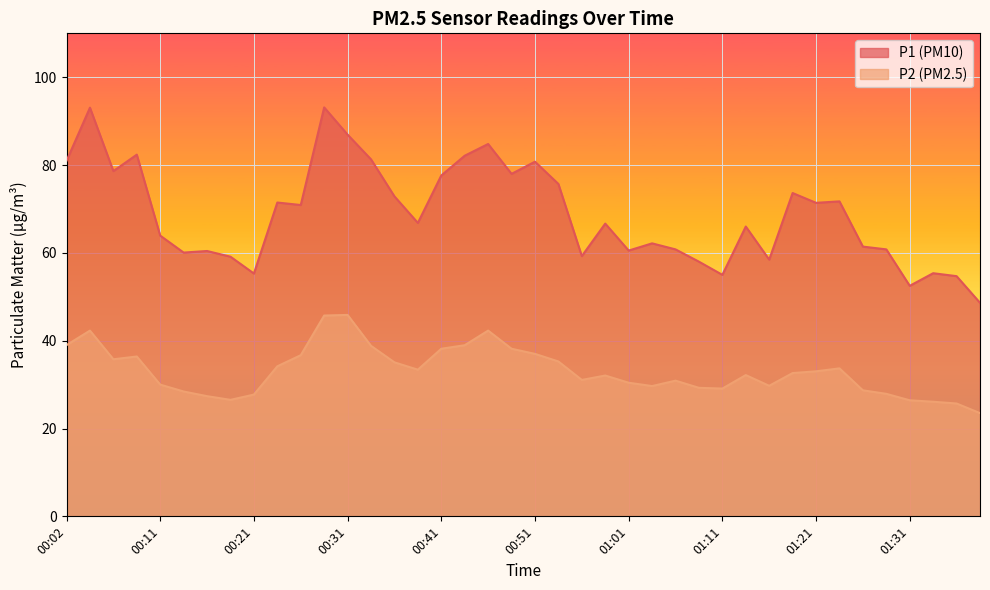

How many values in the P1 series exceed 66?

21